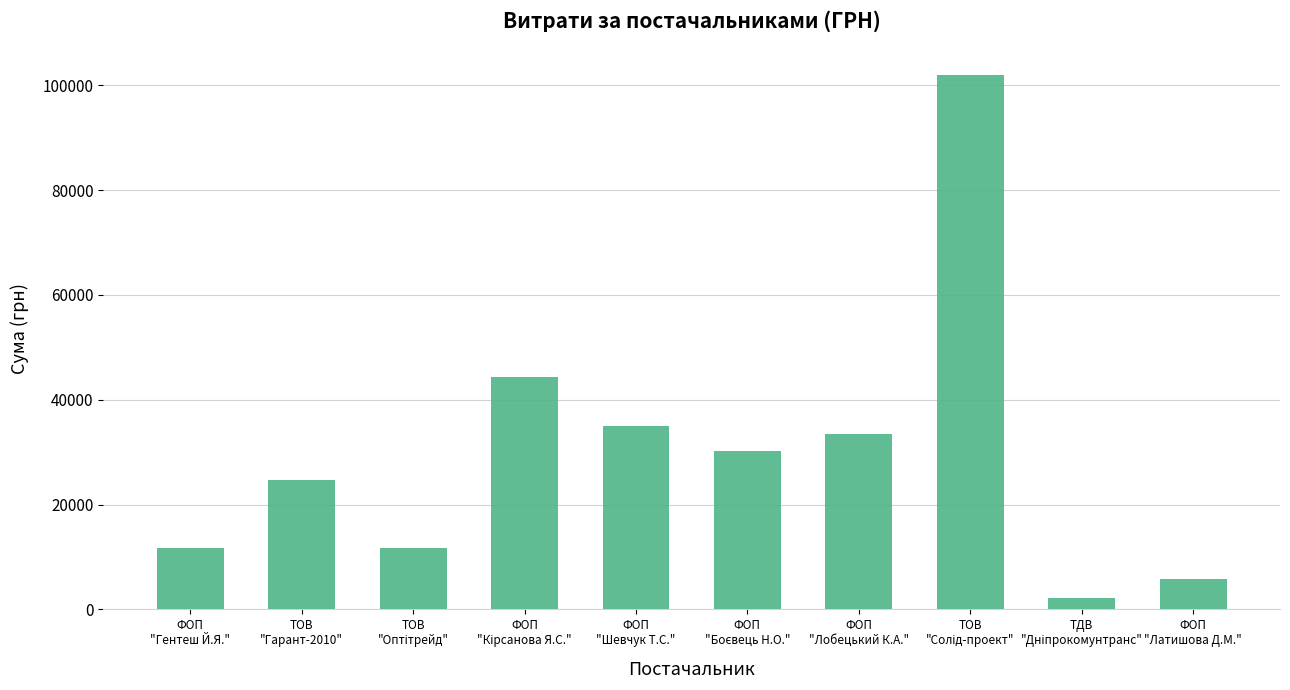

What is the smallest value displayed?

2122.6